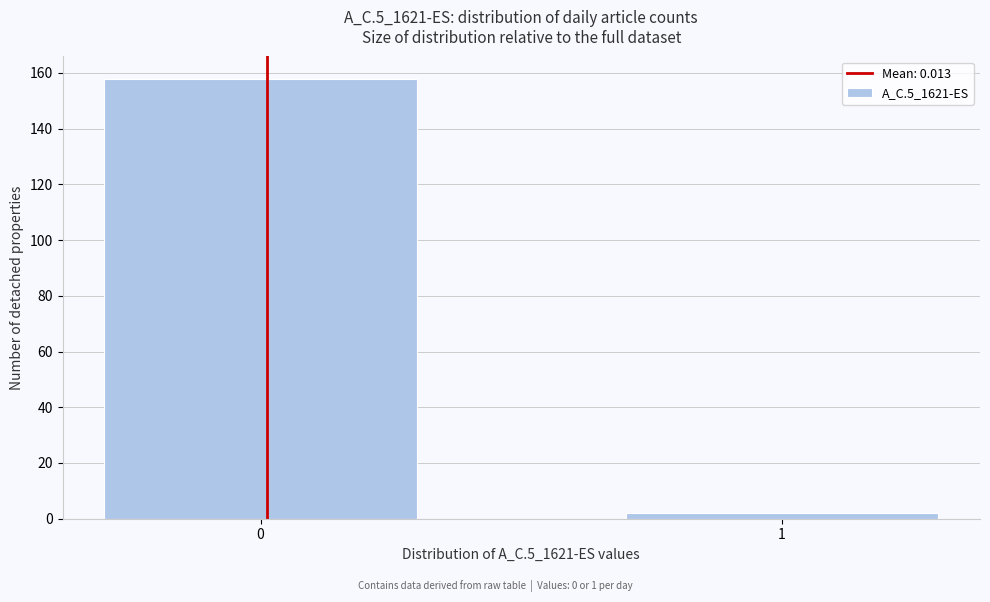

Reading left to right, transcribe all the data shown in this chart.

158	2